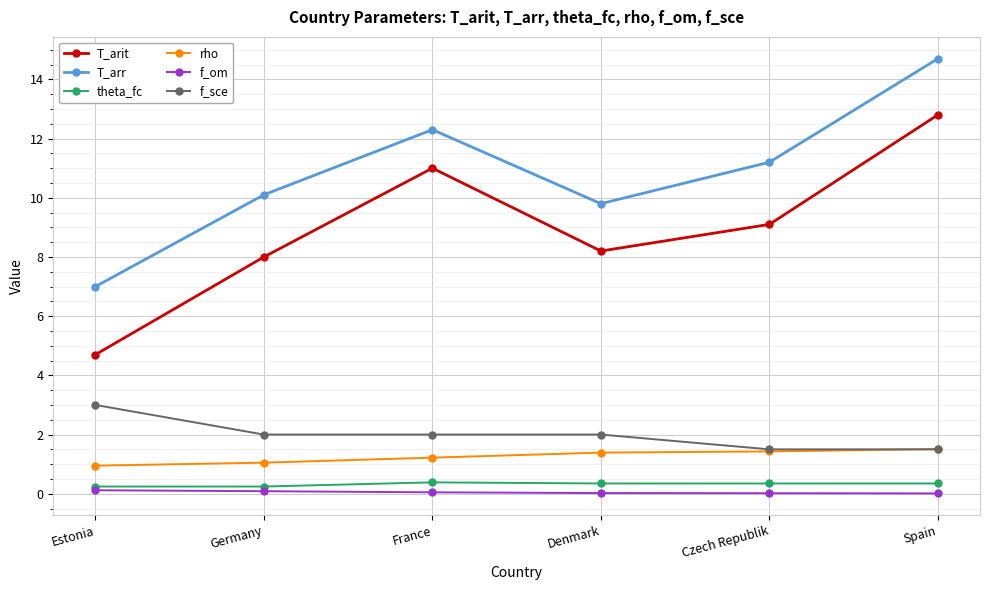

How many data points does each series have?

6